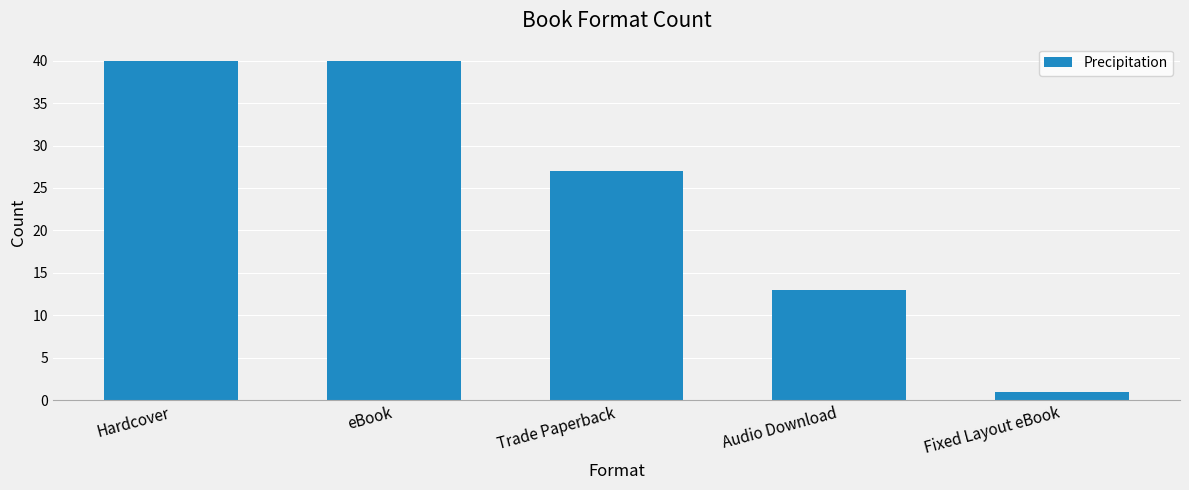

What is the greatest value displayed?

40